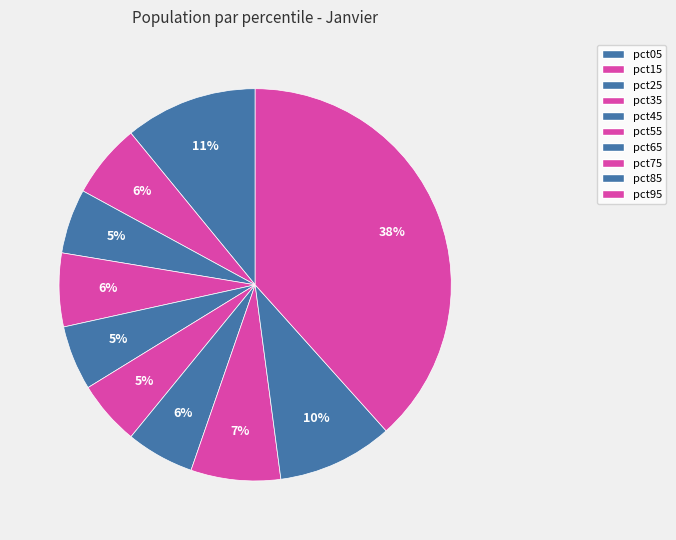

Between pct55 and pct85, which is larger?

pct85